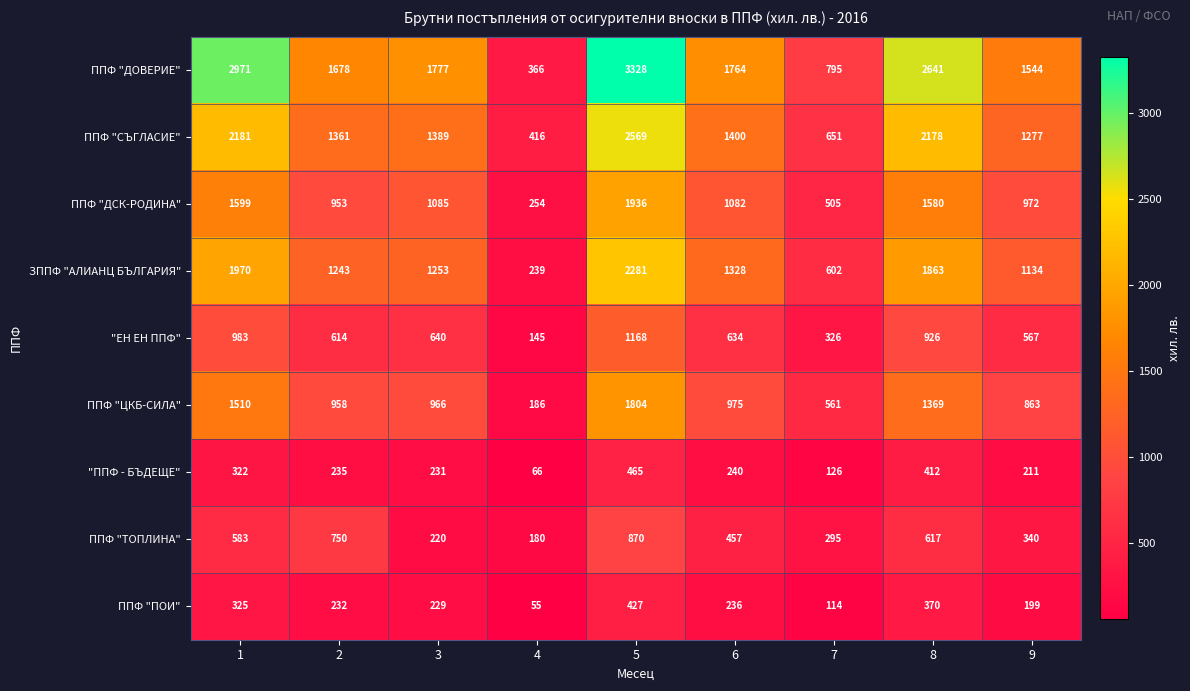

How many data points in ППФ "ЦКБ-СИЛА" are less than 966?

4